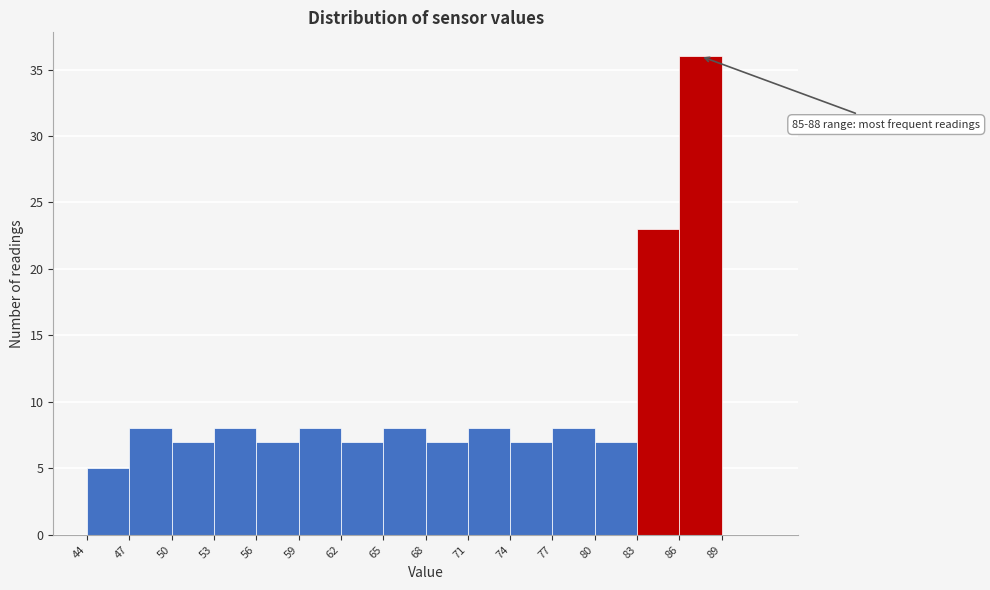

Over which range of the x-axis is the bar tallest?

86 to 89